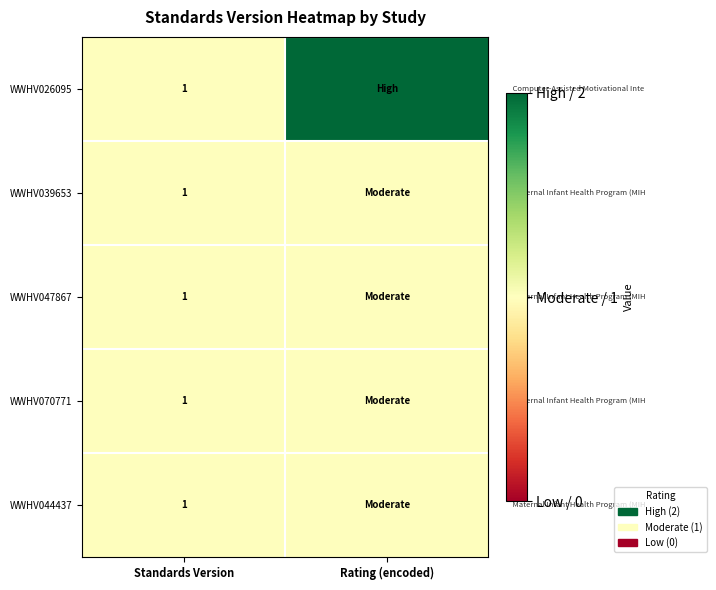

True or false: WWHV039653 has a value of 1 at Standards Version.

True